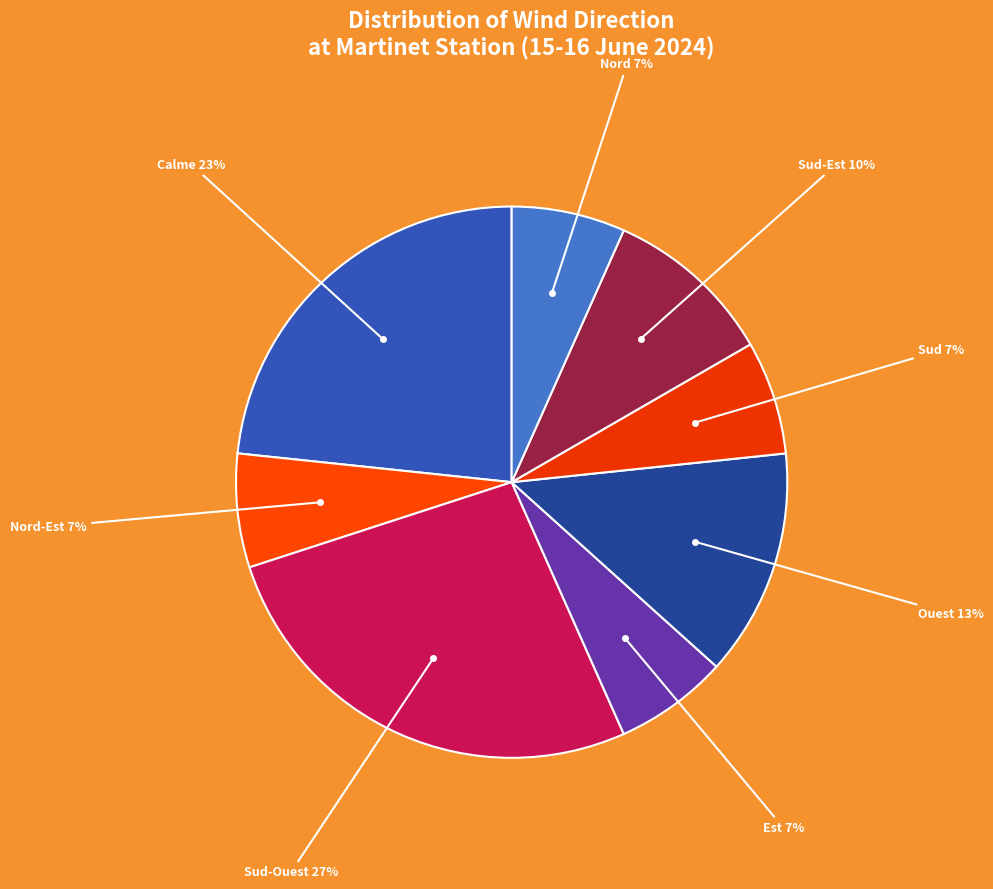

What is the smallest slice in the pie chart?

Nord-Est